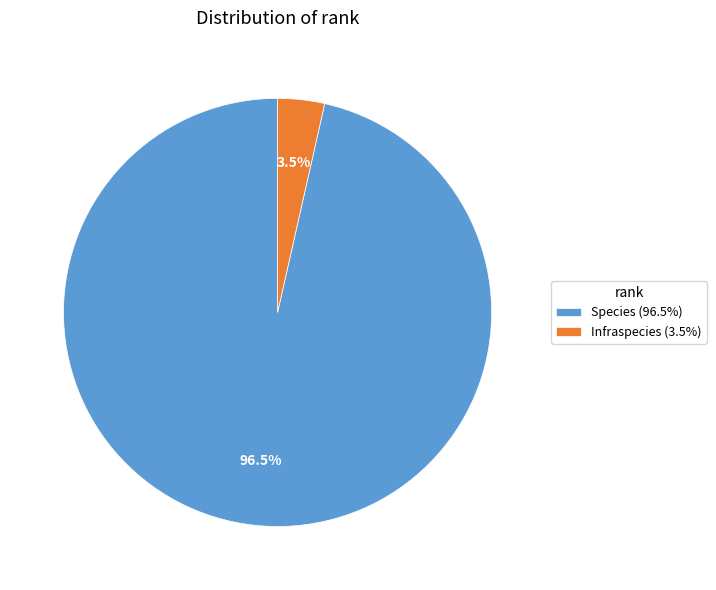

Which category has the biggest portion of the pie?

Species